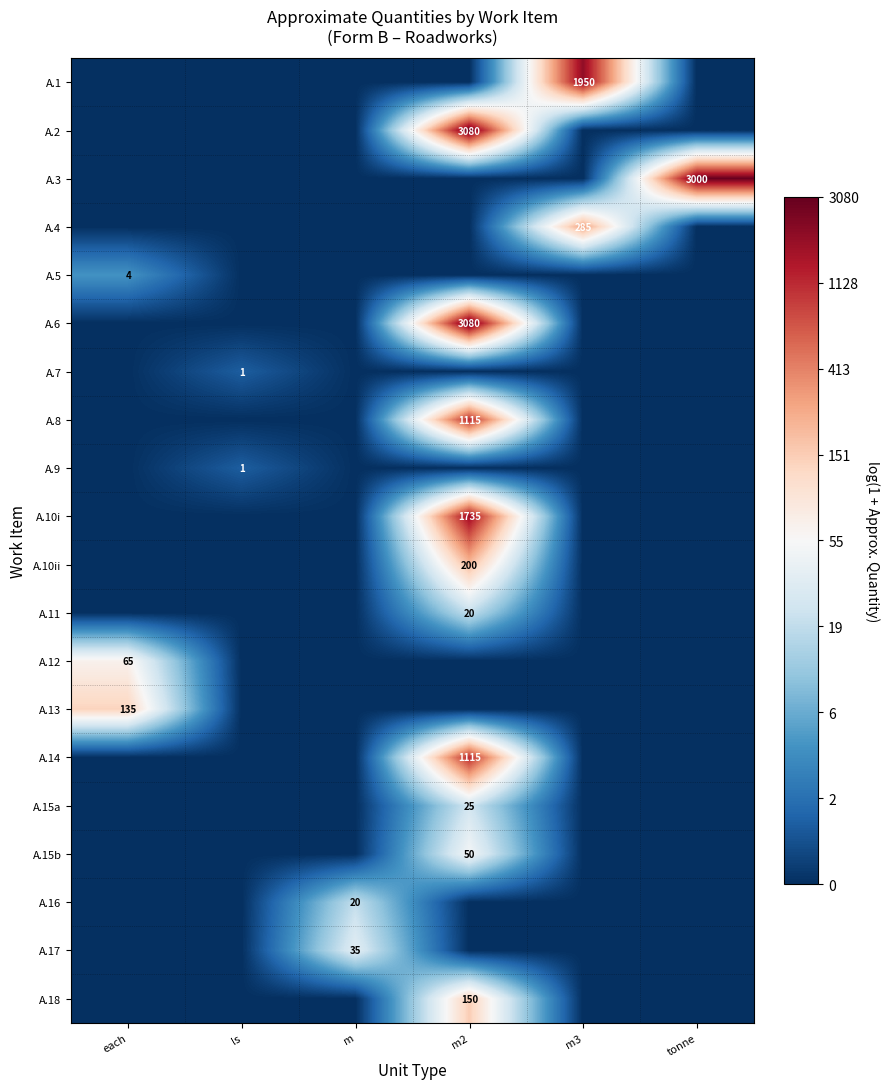

At which category is the sum across all series the highest?

m2